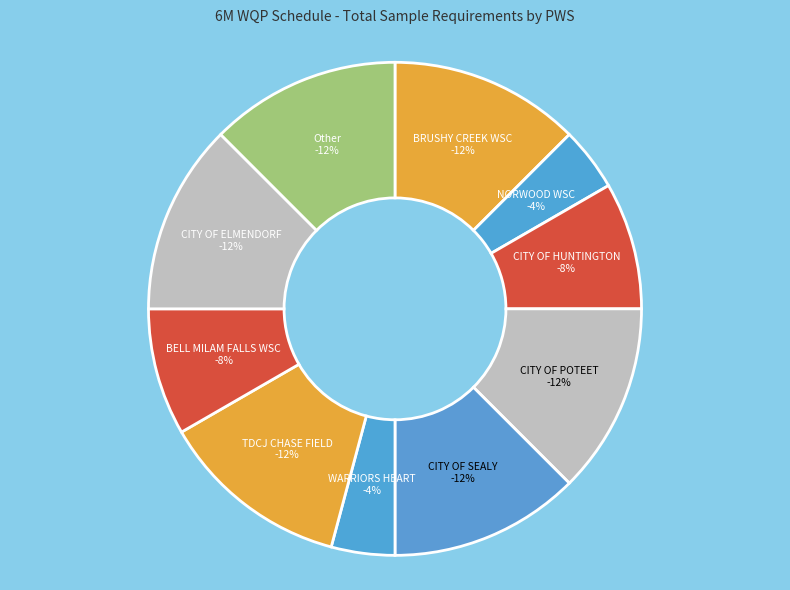

What percentage is the CITY OF ELMENDORF slice, to the nearest percent?

12%